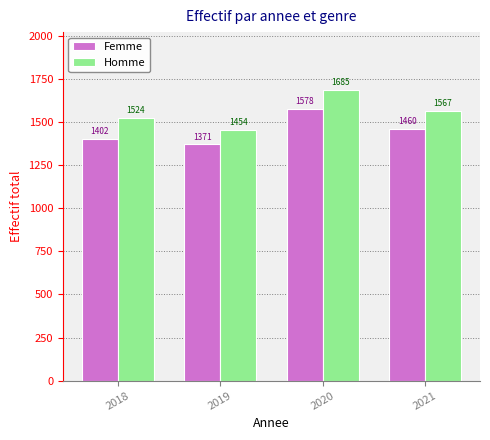

Rank the series by their average value, from highest to lowest.

Homme, Femme